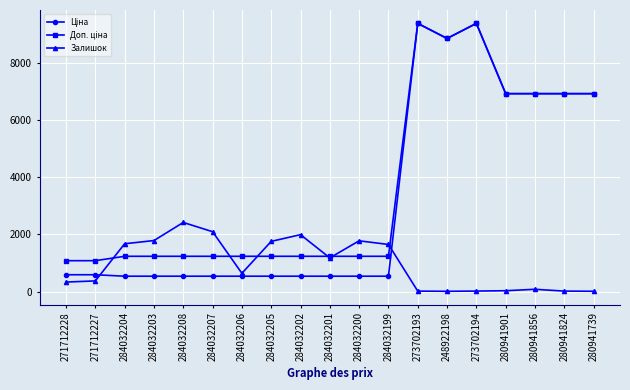

Is it true that Залишок equals 1777.0 at 284032200?

True